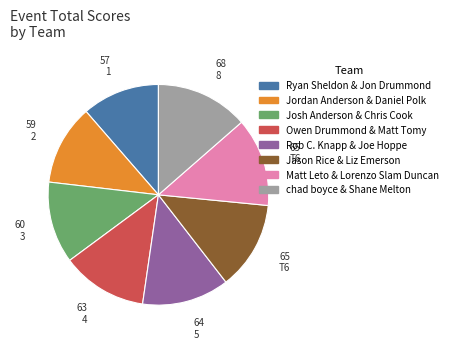

Count the number of slices in the pie.

8